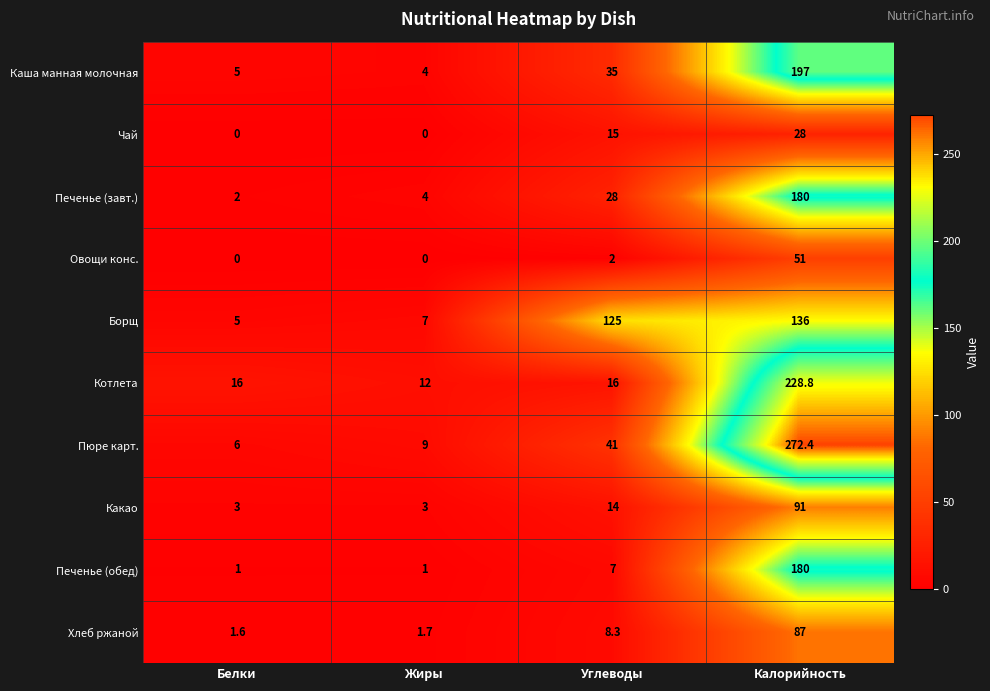

The value of Печенье (завт.) at Калорийность is 180.0. True or false?

True